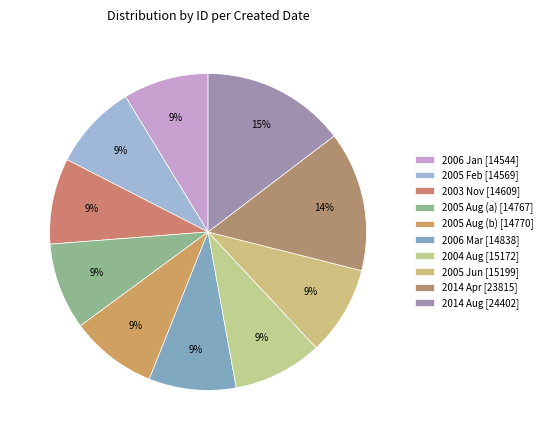

Which category has the biggest portion of the pie?

2014-08-21